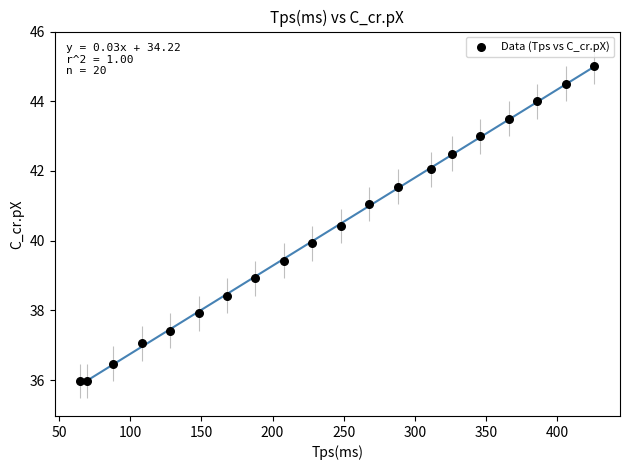

What is the range of Y values (max minus min)?

9.0